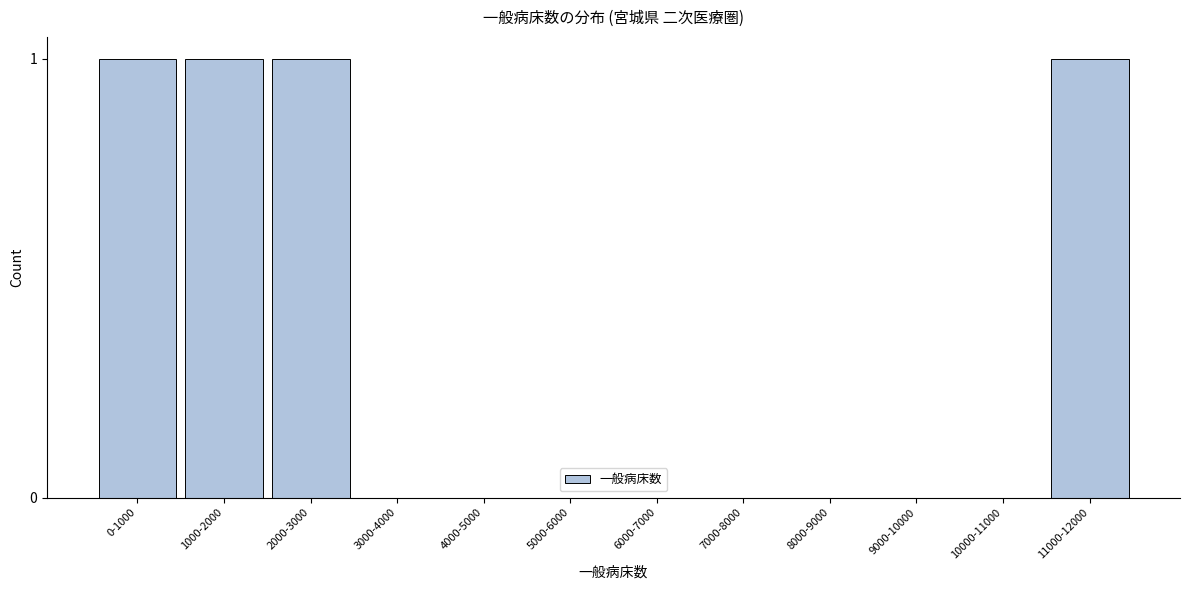

Reading left to right, list all the values displayed in this chart.

0-1000=1	1000-2000=1	2000-3000=1	3000-4000=0	4000-5000=0	5000-6000=0	6000-7000=0	7000-8000=0	8000-9000=0	9000-10000=0	10000-11000=0	11000-12000=1